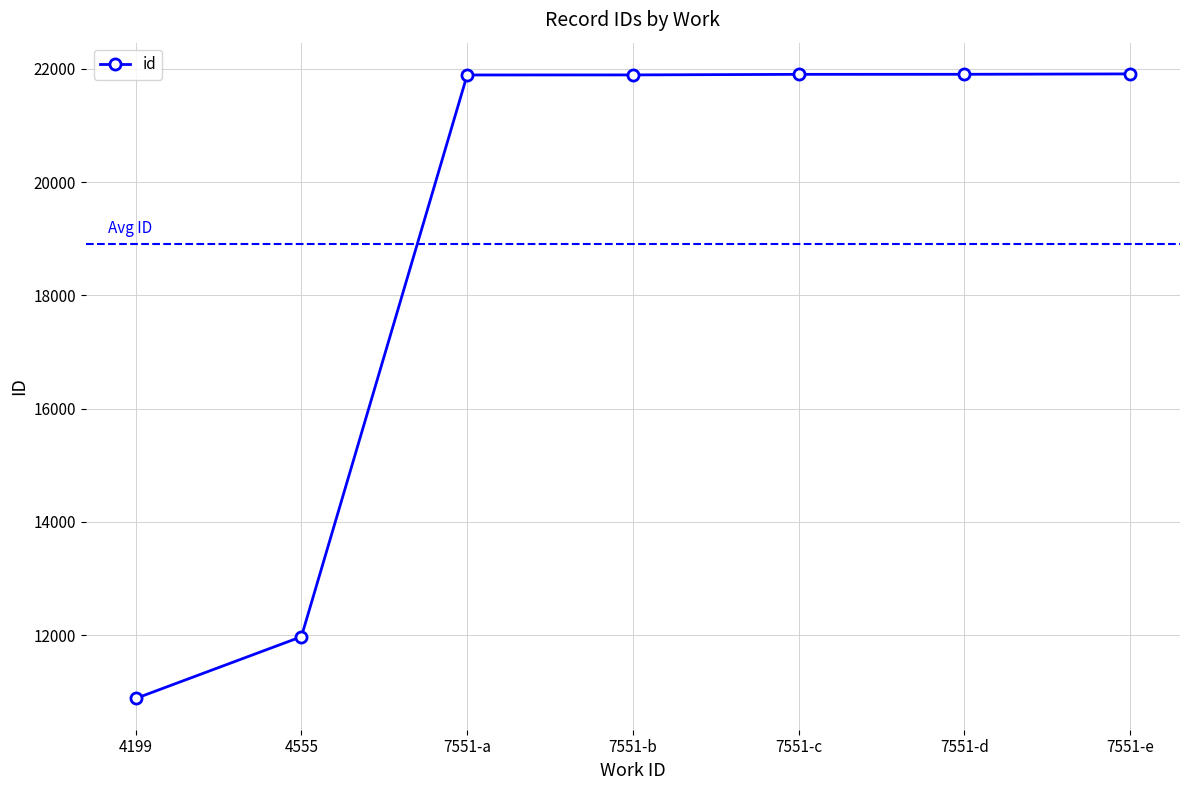

At which label is the value closest to 16396?

4555